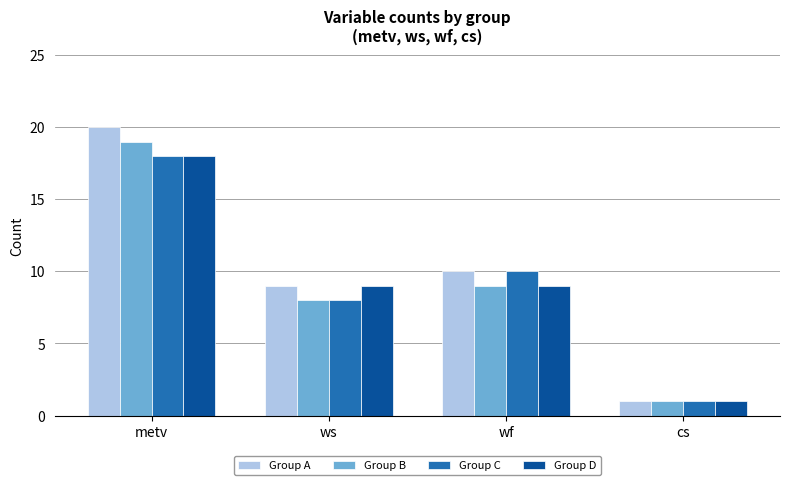

Where does the Group A series first go above 10?

metv